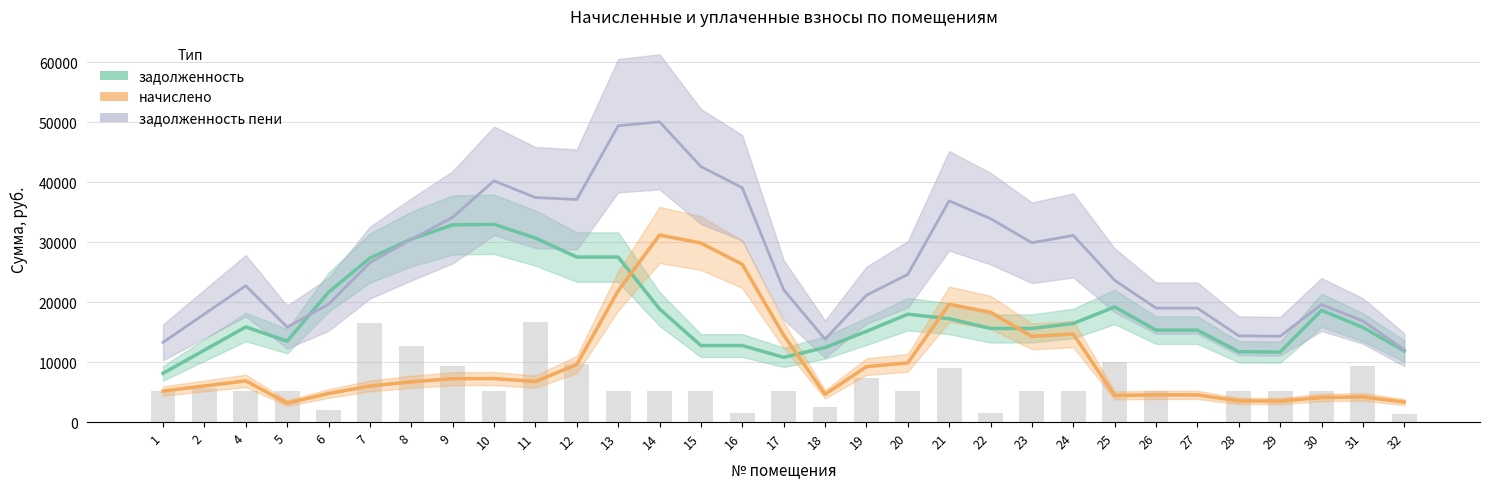

Which series has the widest spread of values?

задолженность пени